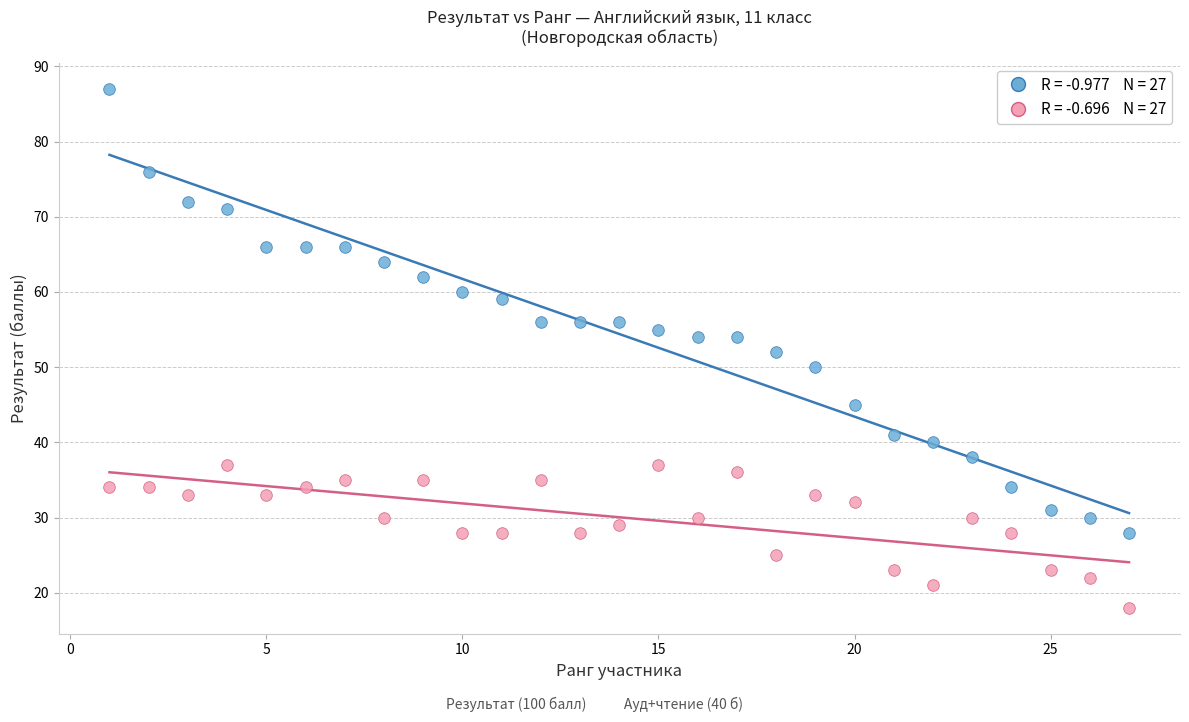

How many points are shown in the scatter plot?

54